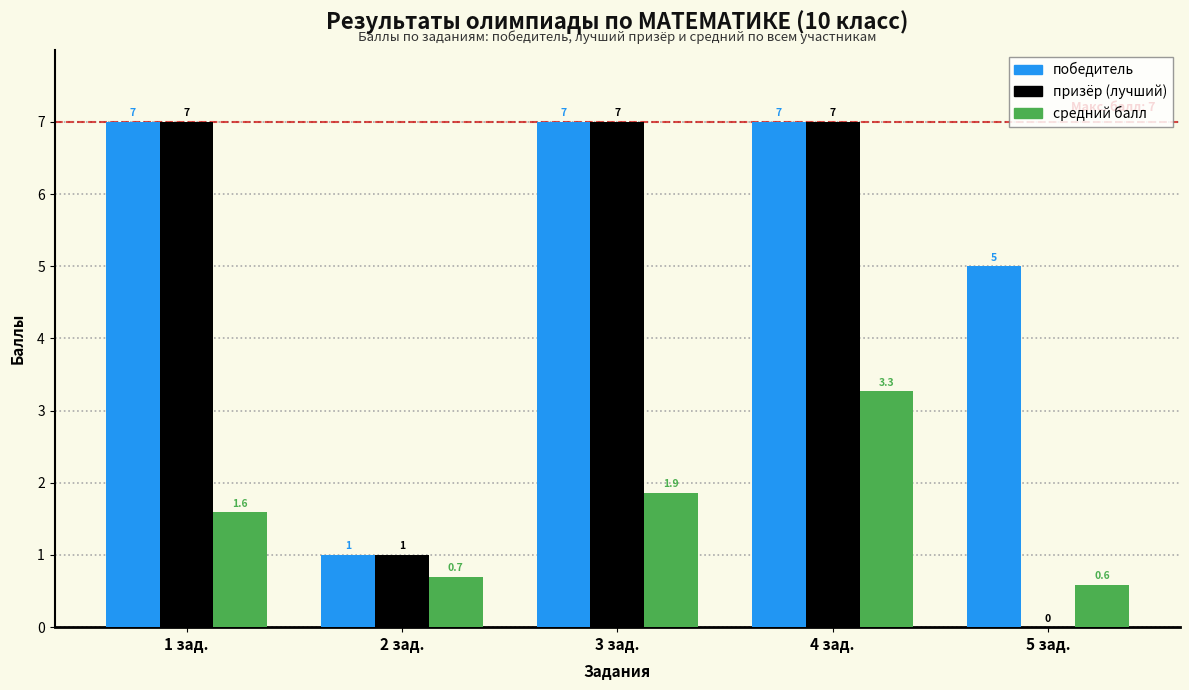

Reading left to right, list all the values displayed in this chart.

победитель: 1 зад.=7.0	2 зад.=1.0	3 зад.=7.0	4 зад.=7.0	5 зад.=5.0
призёр (лучший): 1 зад.=7.0	2 зад.=1.0	3 зад.=7.0	4 зад.=7.0	5 зад.=0.0
средний балл: 1 зад.=1.6	2 зад.=0.7	3 зад.=1.9	4 зад.=3.3	5 зад.=0.6